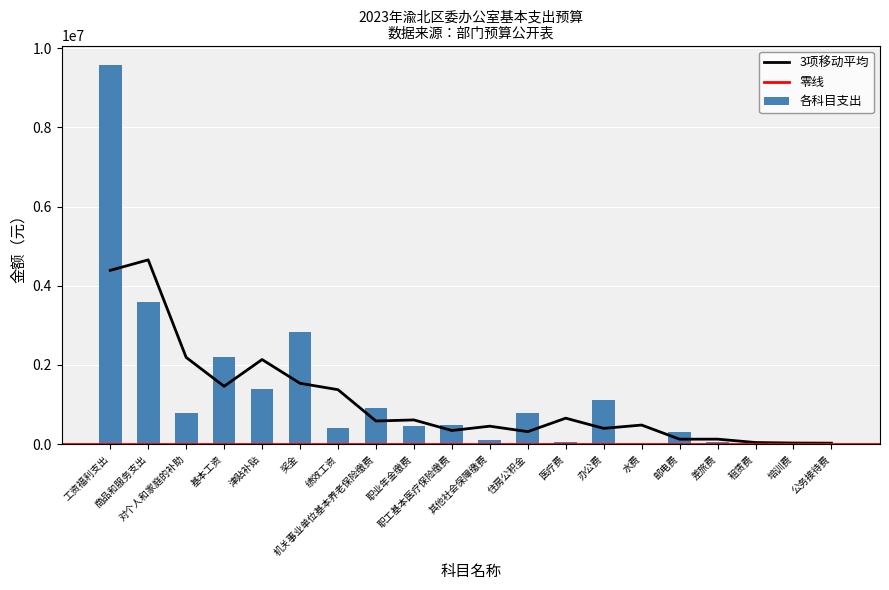

Rank the categories by value from lowest to highest.

水费, 租赁费, 公务接待费, 差旅费, 培训费, 医疗费, 其他社会保障缴费, 邮电费, 绩效工资, 职业年金缴费, 职工基本医疗保险缴费, 住房公积金, 对个人和家庭的补助, 机关事业单位基本养老保险缴费, 办公费, 津贴补贴, 基本工资, 奖金, 商品和服务支出, 工资福利支出